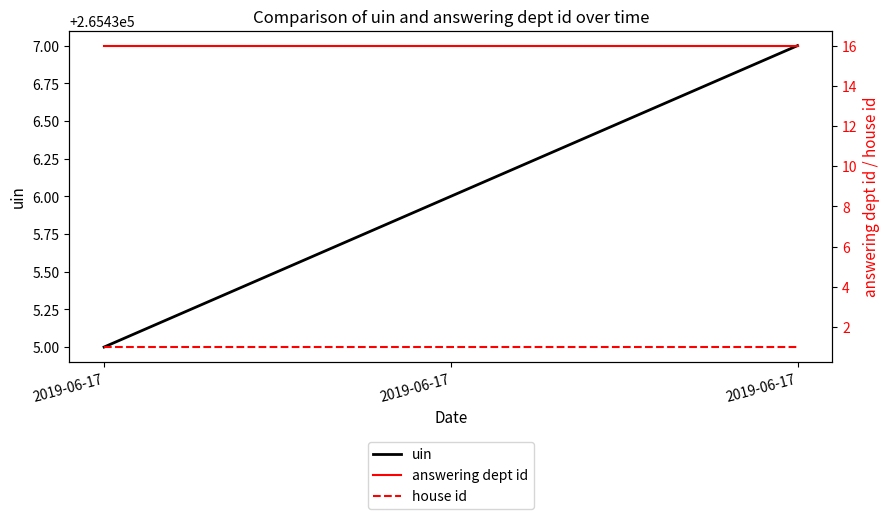

Between 2019-06-17 and 2019-06-17, which is larger?

2019-06-17